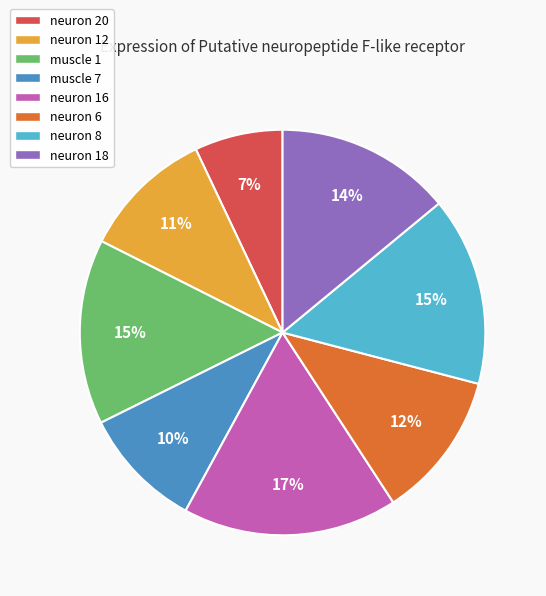

To the nearest percent, what percentage of the pie is neuron 16?

17%